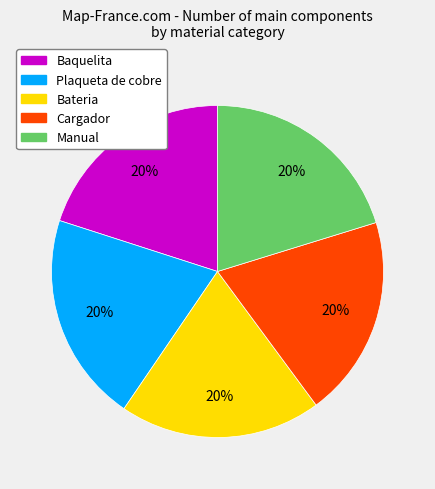

To the nearest percent, what is the combined percentage of Manual and Cargador?

40%